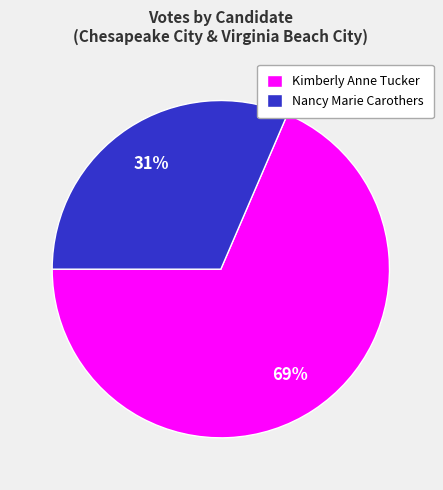

Count the number of slices in the pie.

2